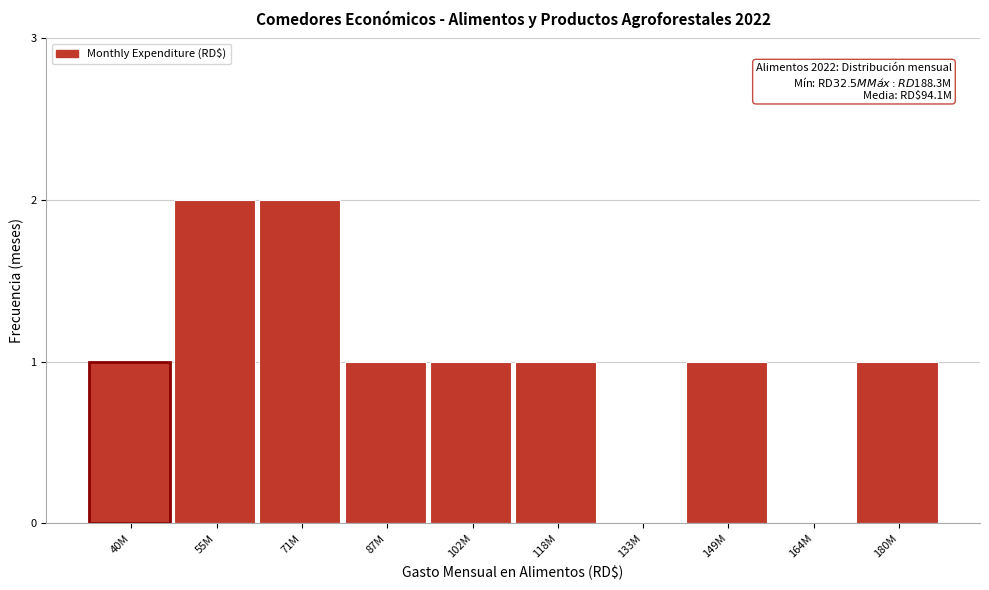

Reading right to left, what are all the values shown in this chart?

180M=1	164M=0	149M=1	133M=0	118M=1	102M=1	87M=1	71M=2	55M=2	40M=1